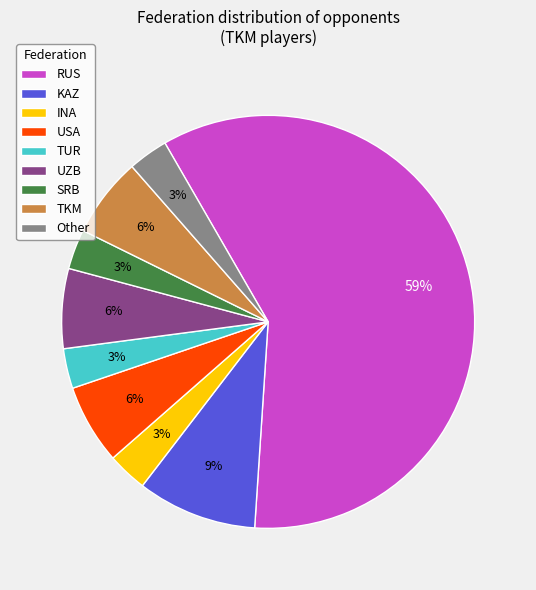

The INA slice represents 12% of the pie. True or false?

False